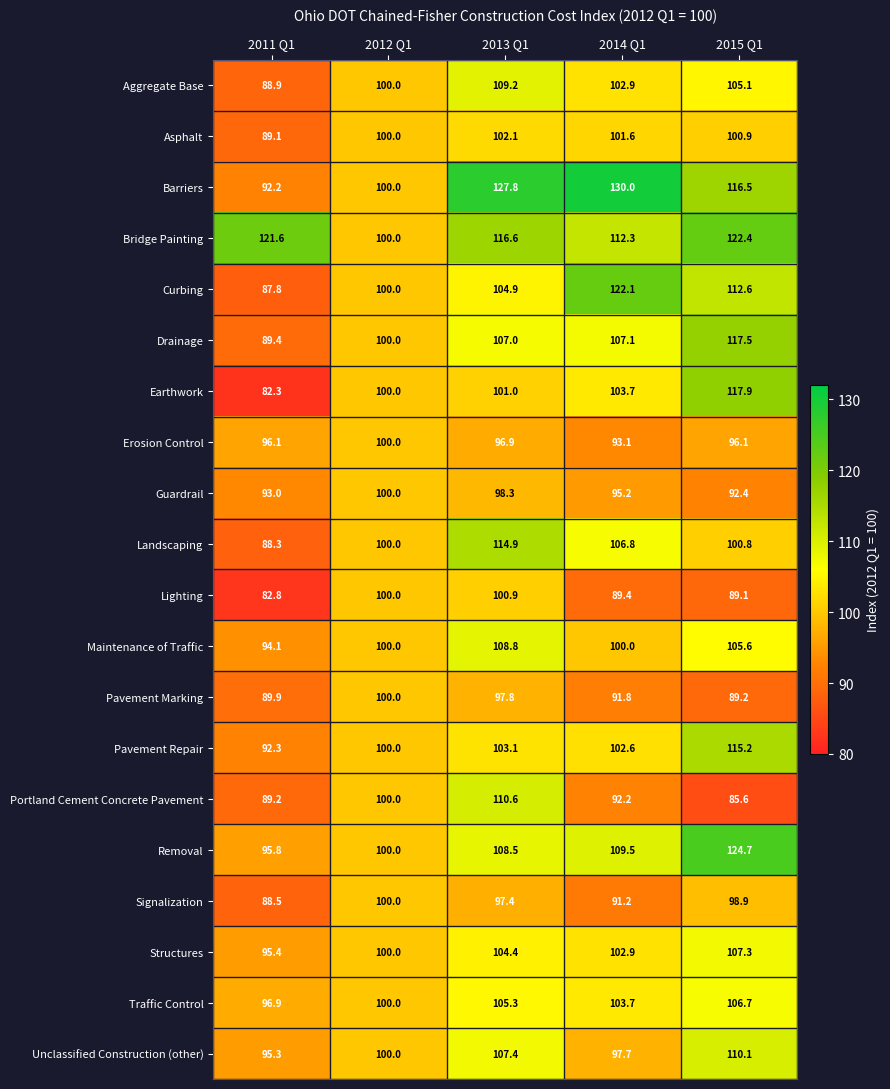

Read the Pavement Repair value at 2015 Q1.

115.2